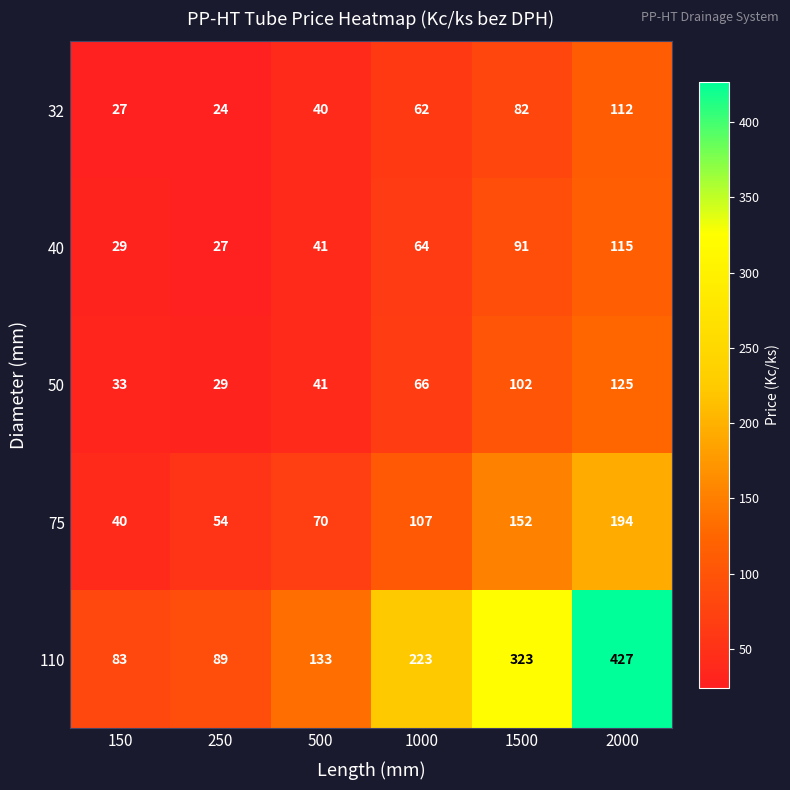

What is the spread (max minus min) of values at 250?

65